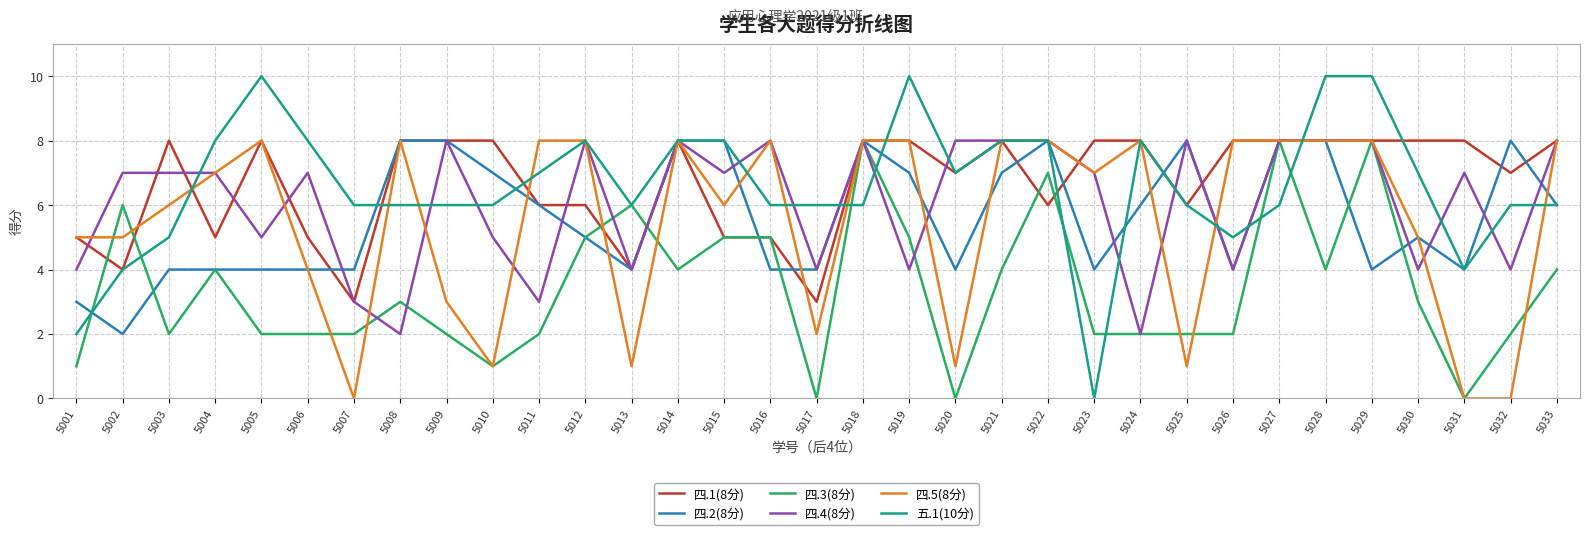

What is the total value across all series at 5028?

46